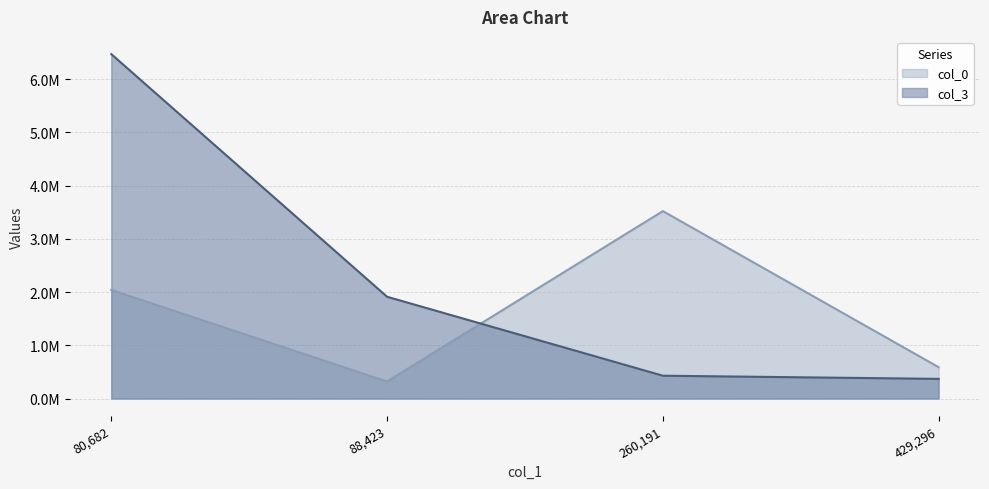

True or false: col_0 has a value of 2040164.4 at 80,682.

True